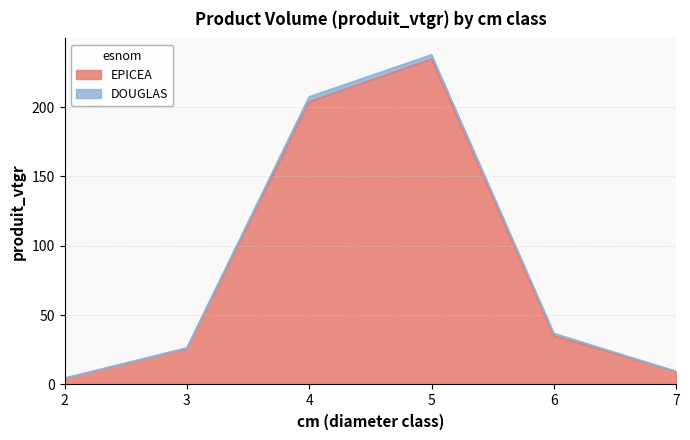

At which label is the value closest to 119?

6